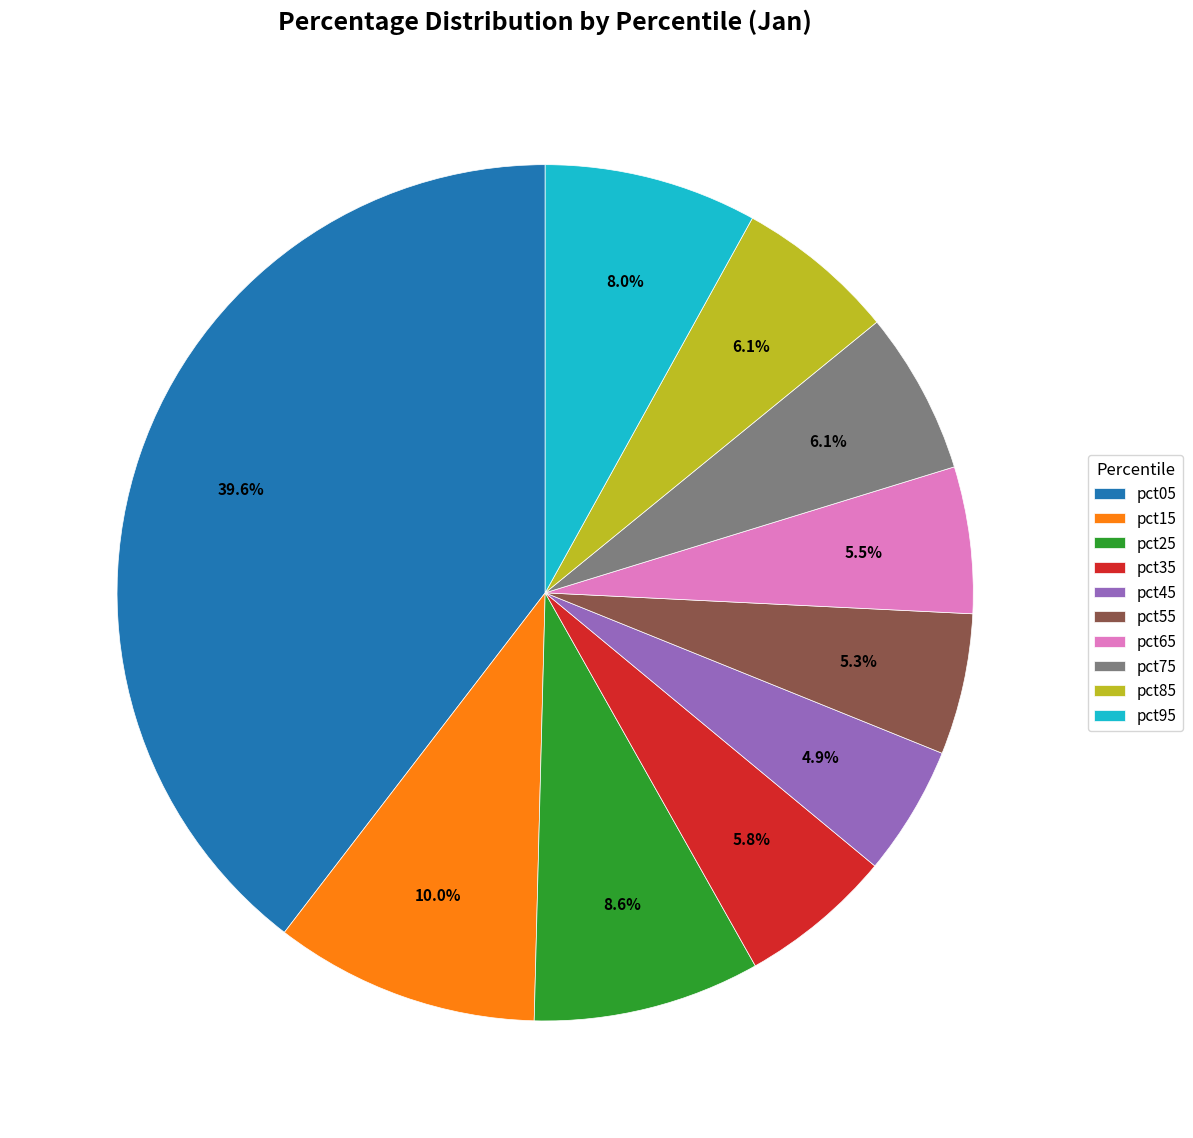

Count the number of slices in the pie.

10